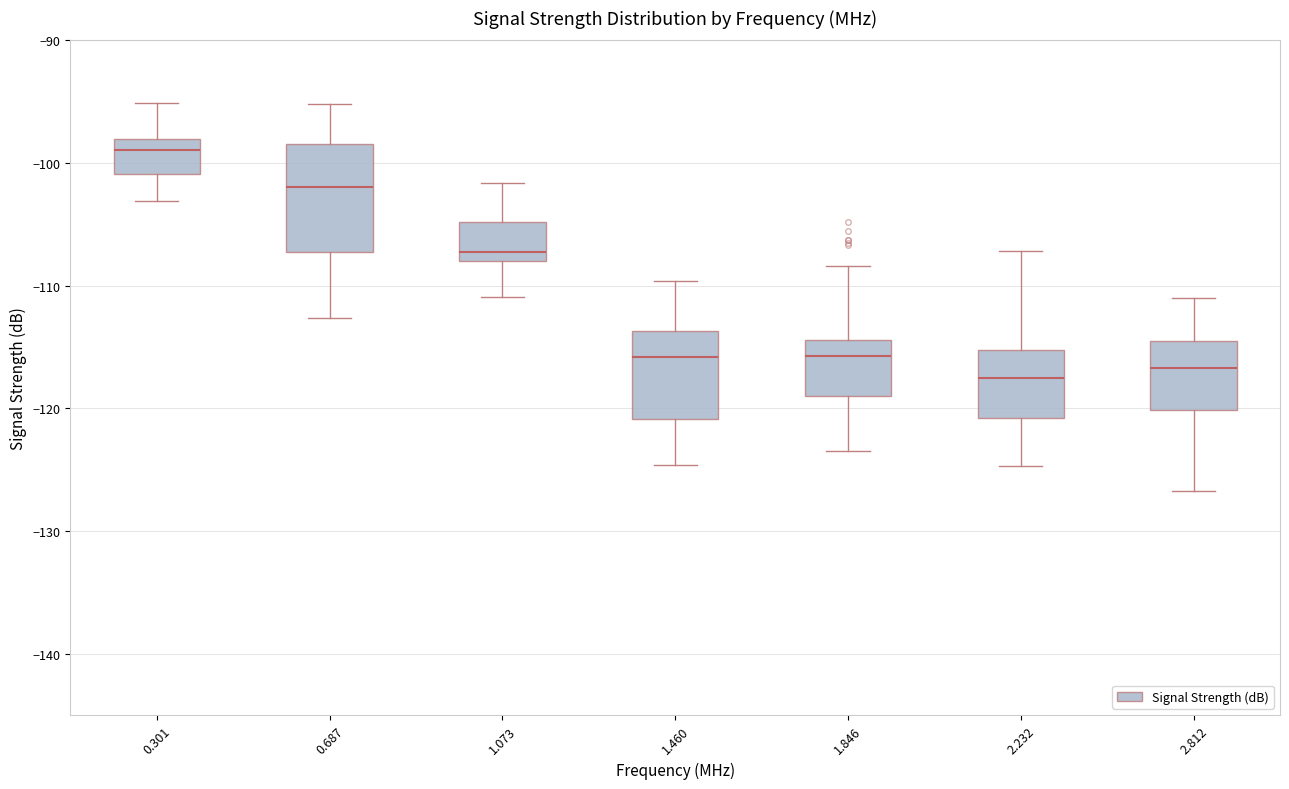

Reading left to right, read every box against the y-axis: the position of its median line, the range the box covers, and the ends of its whiskers. The values are not printed on the chart, so give them approximately, as read against the axis.

0.301: median -99, box -101 to -98, whiskers -103 to -95
0.687: median -102, box -107 to -98, whiskers -113 to -95
1.073: median -107, box -108 to -105, whiskers -111 to -102
1.460: median -116, box -121 to -114, whiskers -125 to -110
1.846: median -116, box -119 to -114, whiskers -123 to -108
2.232: median -118, box -121 to -115, whiskers -125 to -107
2.812: median -117, box -120 to -114, whiskers -127 to -111